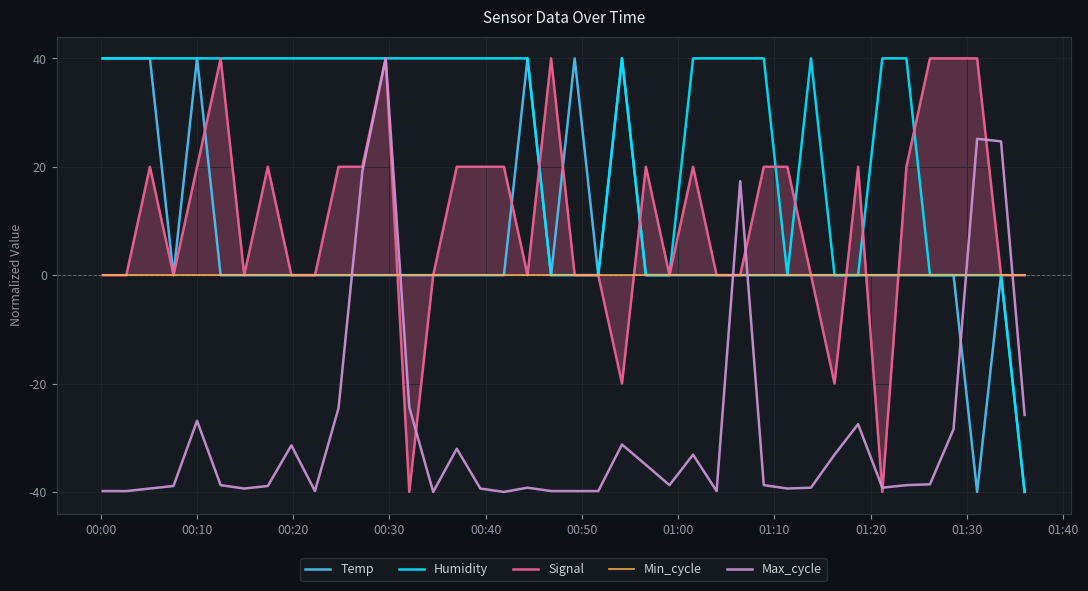

True or false: Max_cycle and Temp intersect in this chart.

True